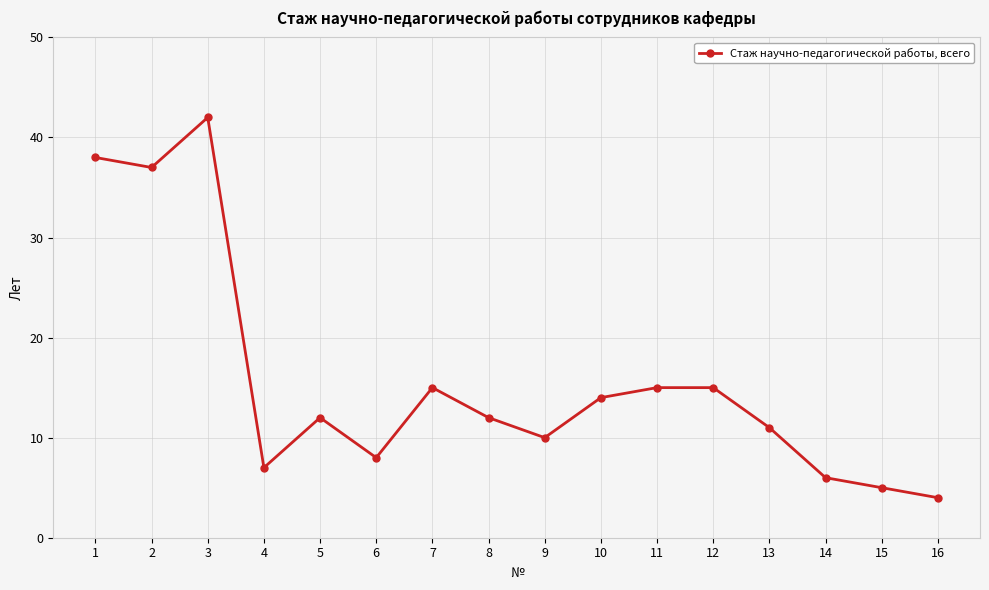

What is the sum of the values at 3 and 16?

46